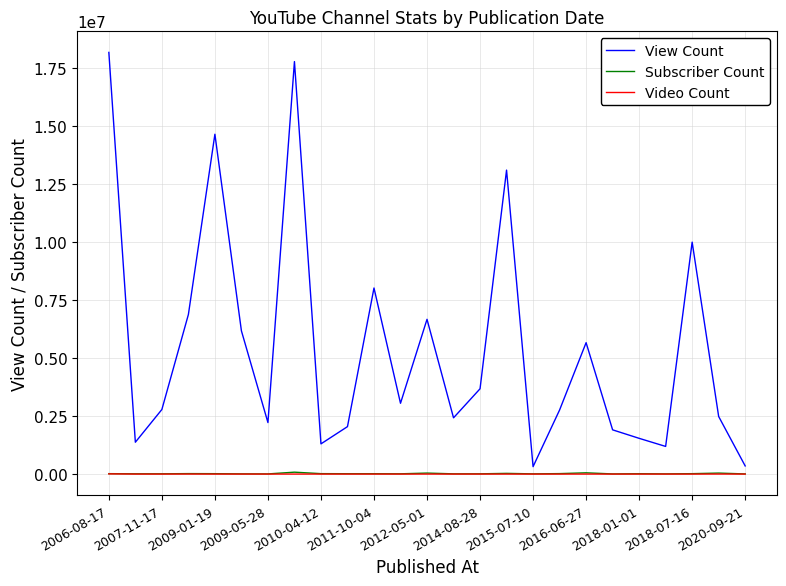

Which series has the widest spread of values?

View Count